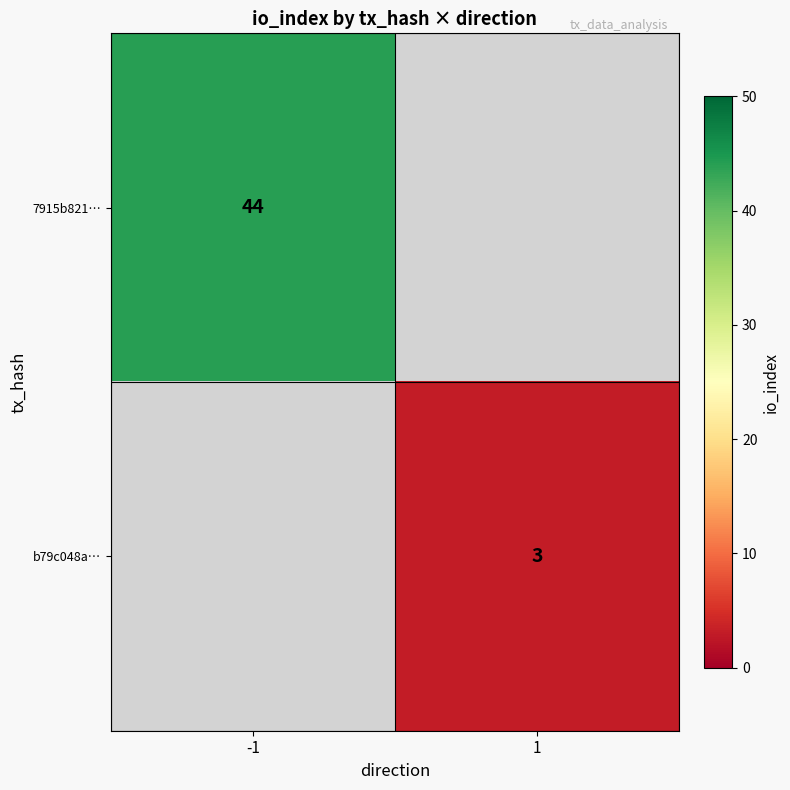

True or false: 7915b821… has a value of 44 at -1.

True